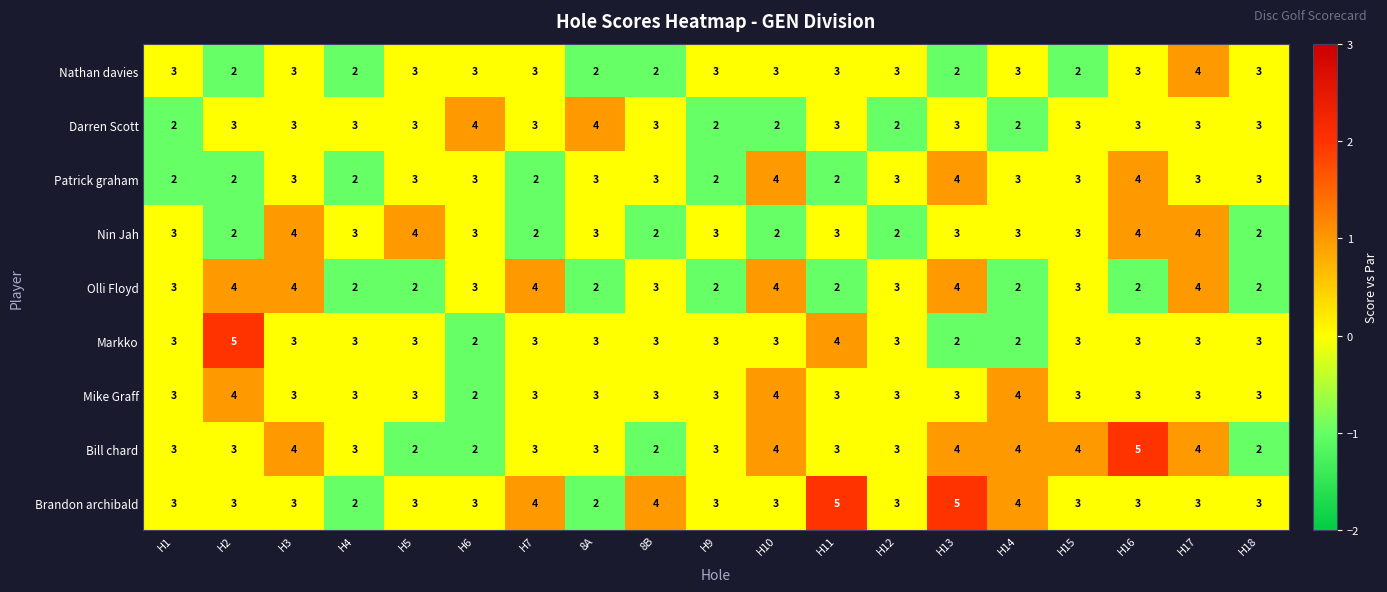

At which category is the sum across all series the highest?

H17